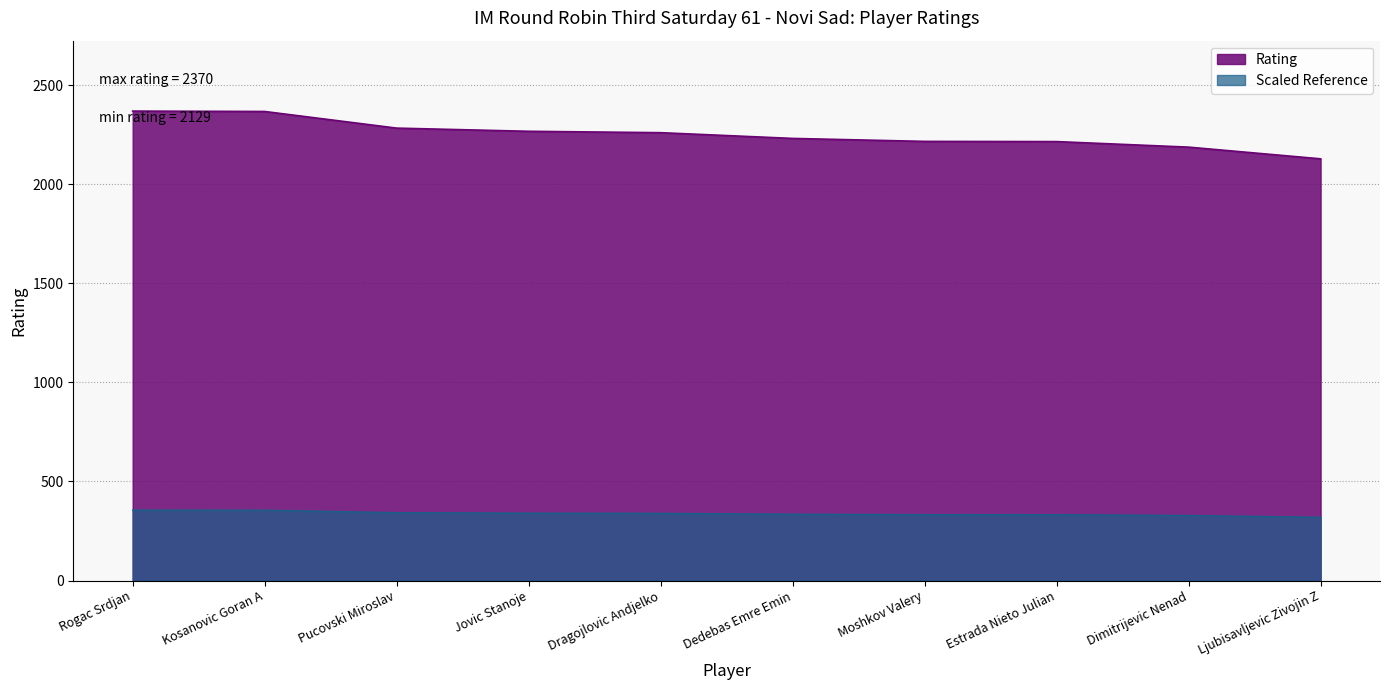

Is it true that the value at Ljubisavljevic Zivojin Z is 2129?

True